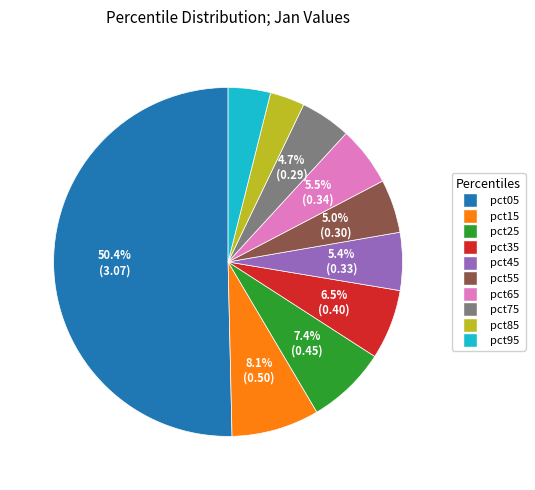

Combined, what portion of the pie is pct15 and pct45?

13.5%